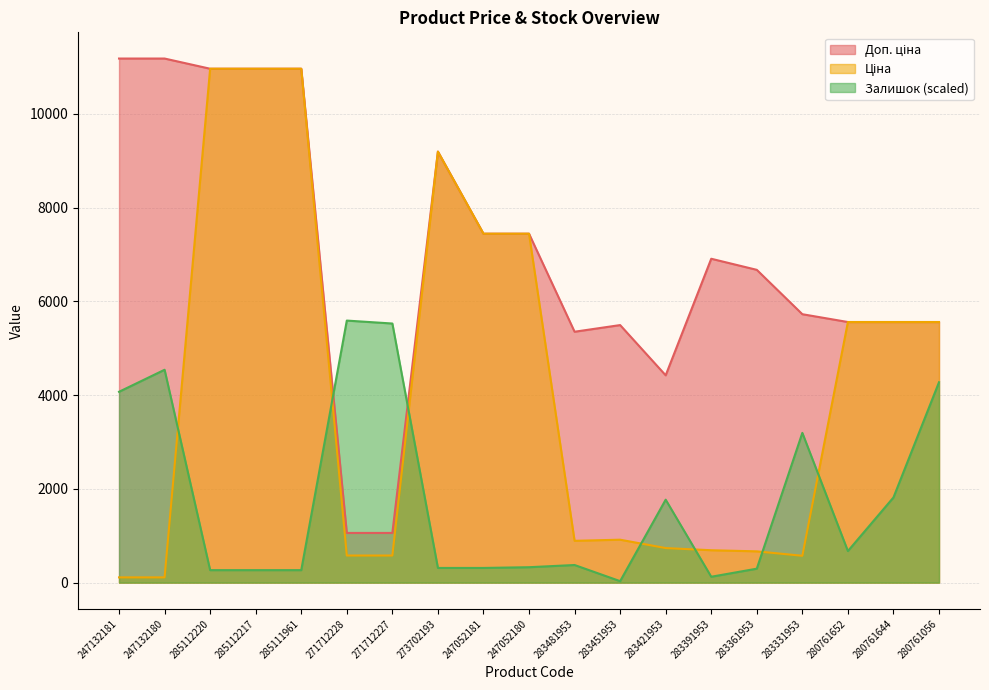

Which series has the largest range (max minus min)?

Ціна